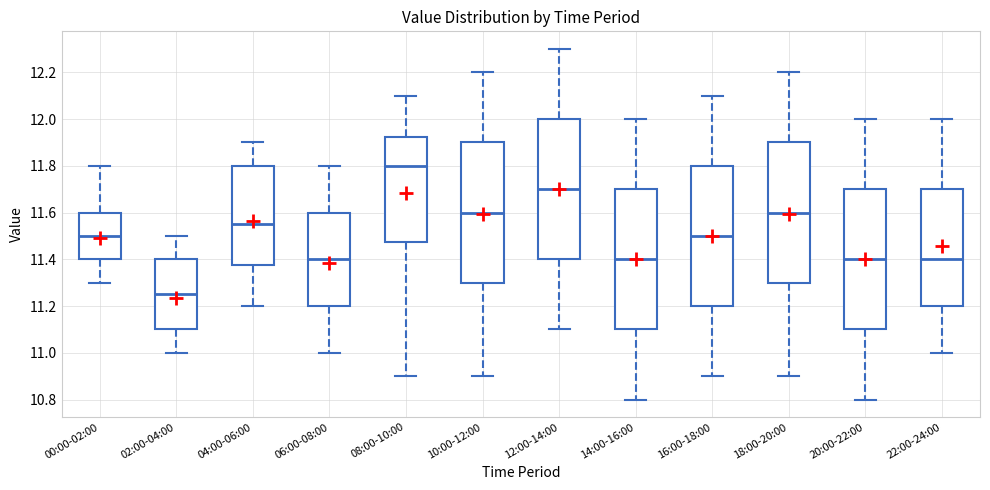

Where does the lower whisker of the box for 06:00-08:00 end on the y-axis? The values are not printed on the chart, so give them approximately, as read against the axis.

11.00